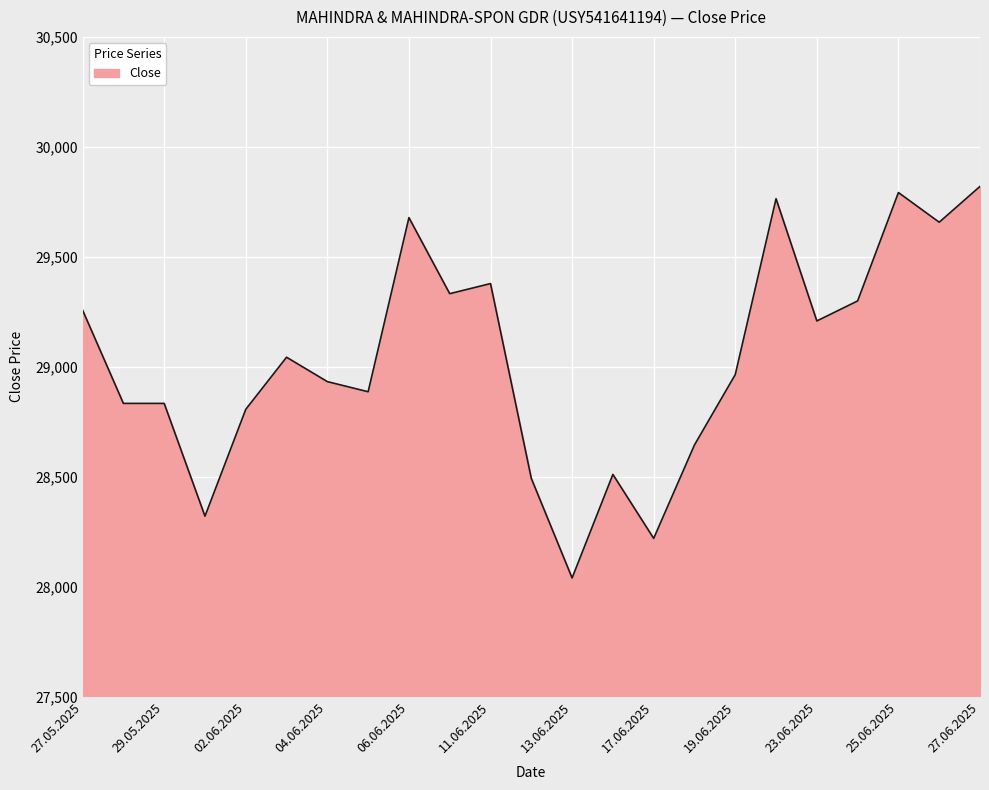

Reading left to right, list all the values displayed in this chart.

29257	28833	28833	28320	28806	29043	28932	28886	29678	29332	29378	28492	28039	28510	28219	28644	28964	29764	29208	29299	29792	29657	29820